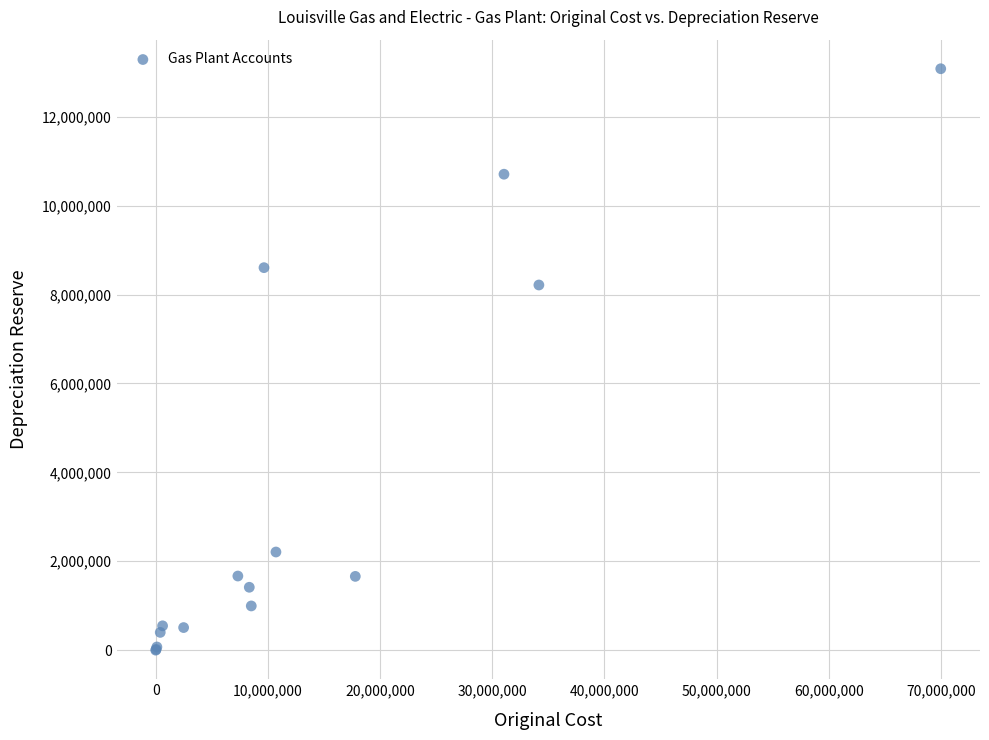

What Y value in the scatter plot is closest to 6540151?

8215228.0